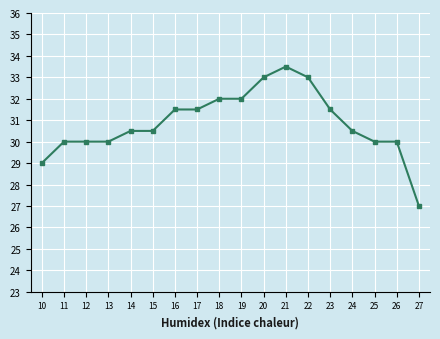

What is the value of the 4th point from the left?

30.0